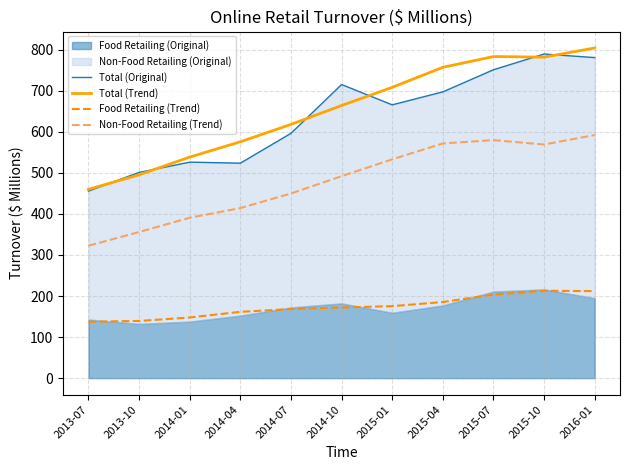

List the labels in order of Non-Food Retailing (Trend) value, smallest first.

2013-07, 2013-10, 2014-01, 2014-04, 2014-07, 2014-10, 2015-01, 2015-10, 2015-04, 2015-07, 2016-01